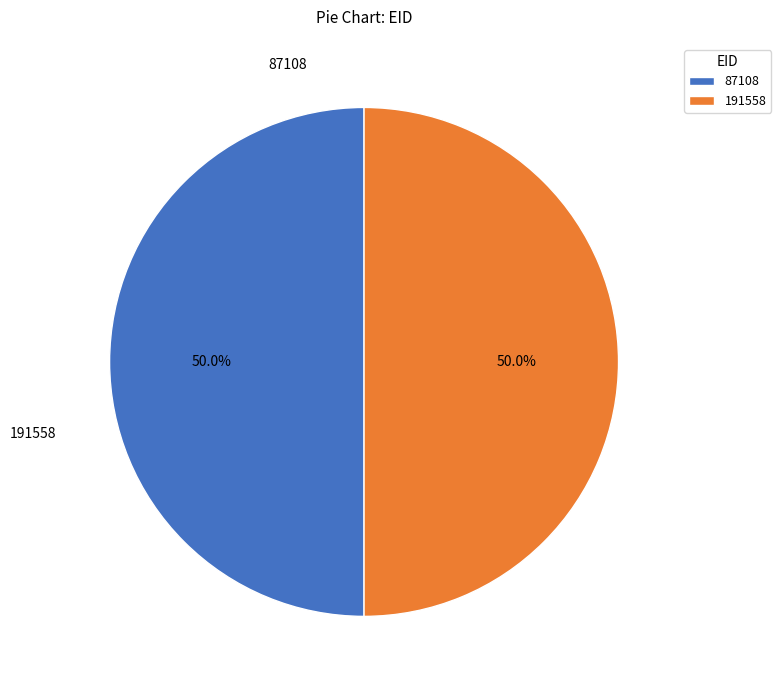

What is the smallest slice in the pie chart?

87108